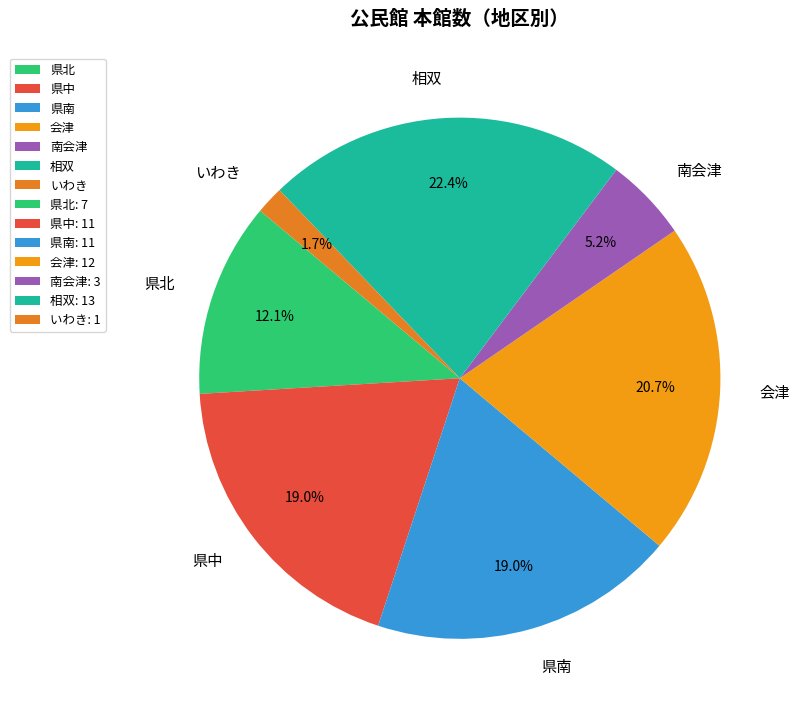

True or false: いわき accounts for 2% of the total.

True